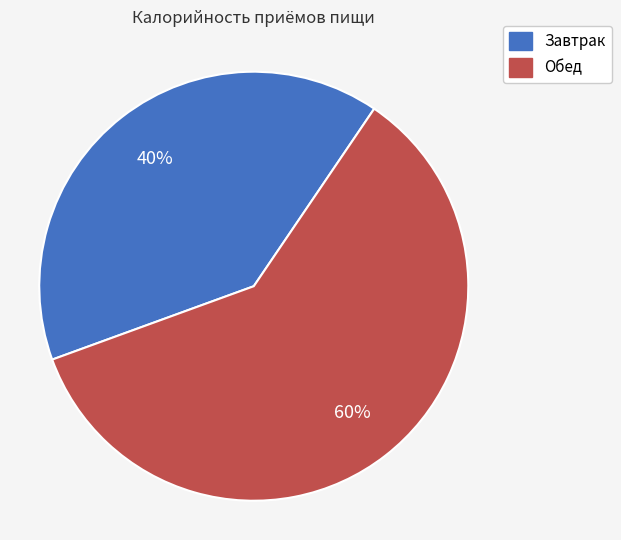

Which slice represents more than half of the pie?

Обед